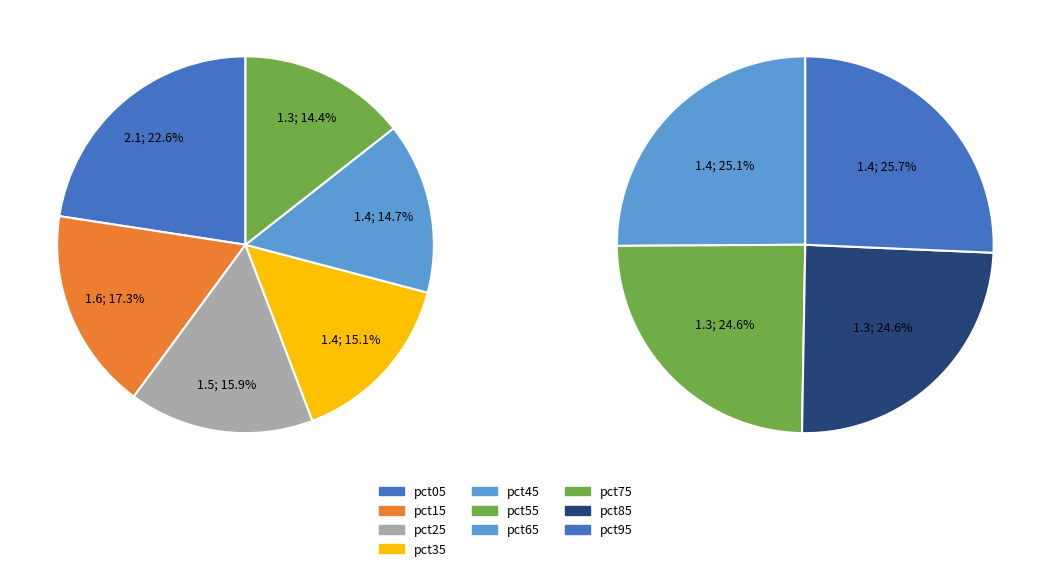

Which has a higher value, pct25 or pct85?

pct25